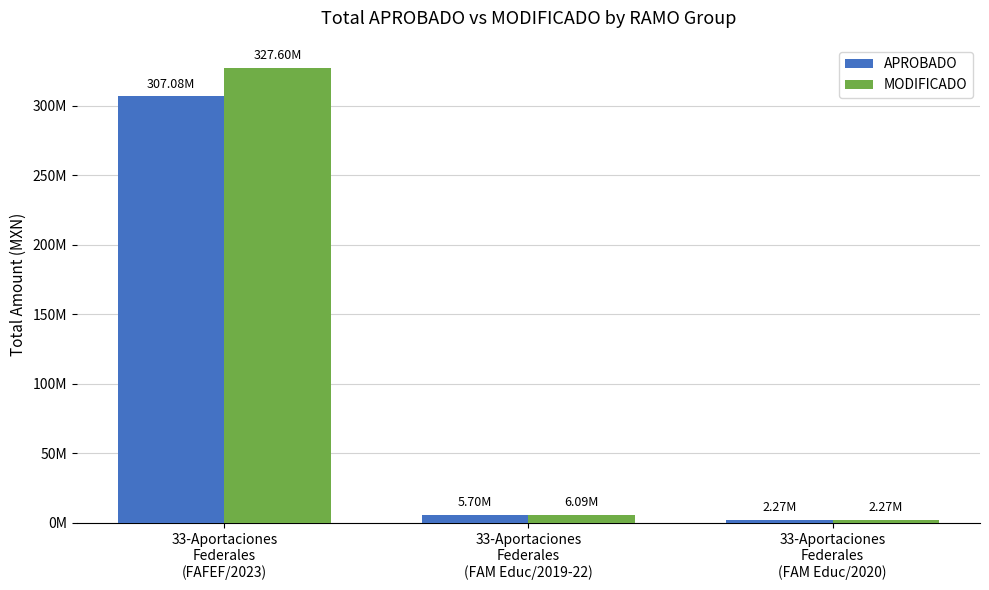

What is the approximate value of MODIFICADO at 33-Aportaciones
Federales
(FAFEF/2023)?

327602942.2